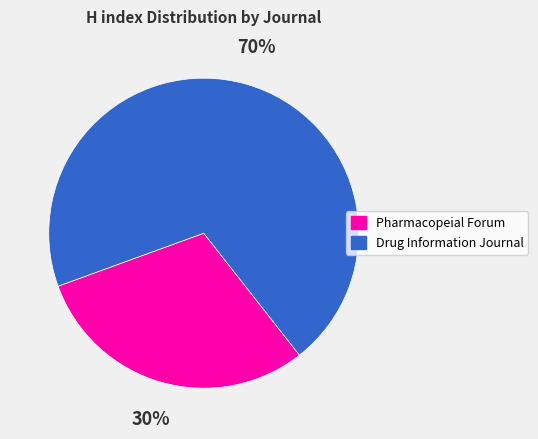

Is the sum of Pharmacopeial Forum and Drug Information Journal greater than half?

Yes